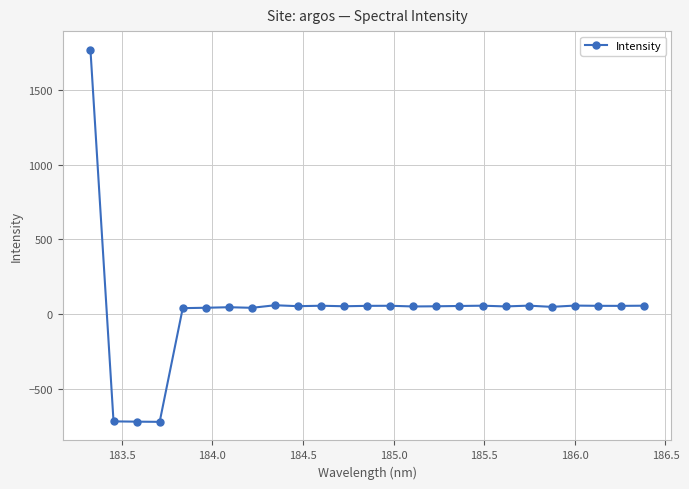

What is the greatest value displayed?

1767.2